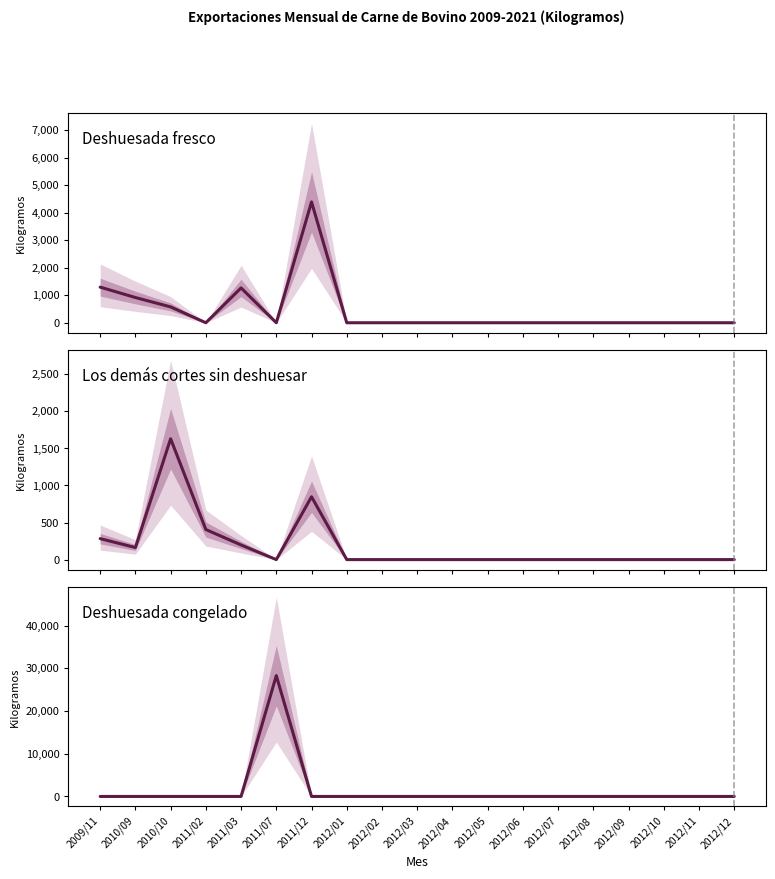

What is the average value of the Los demas cortes sin deshuesar fresco (0201200000) series?

185.6